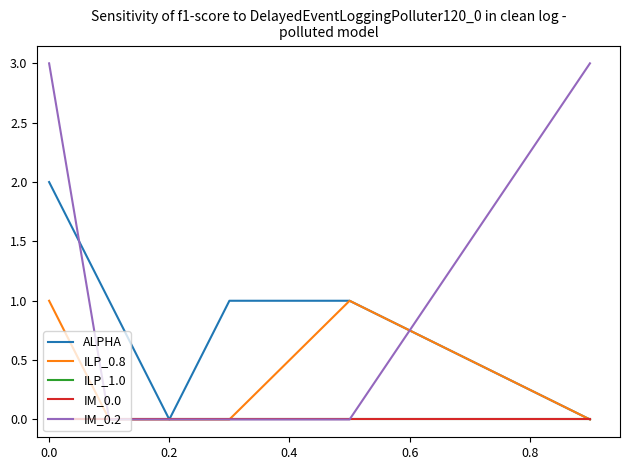

How many distinct data groups are displayed?

5